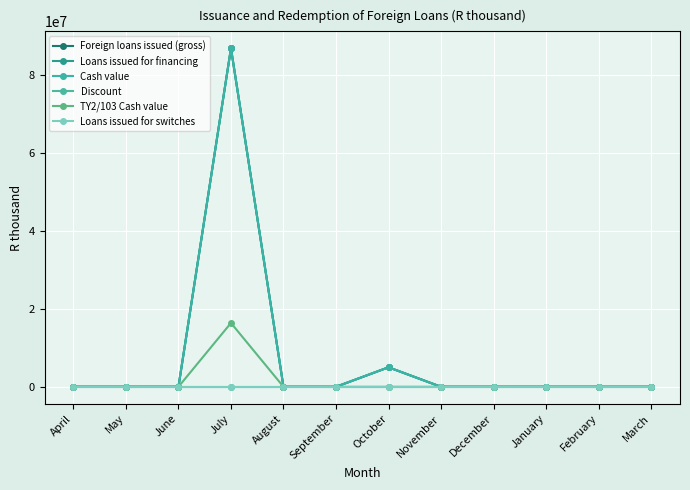

Is the value of TY2/103 Cash value at September greater than the value of Loans issued for financing at December?

No